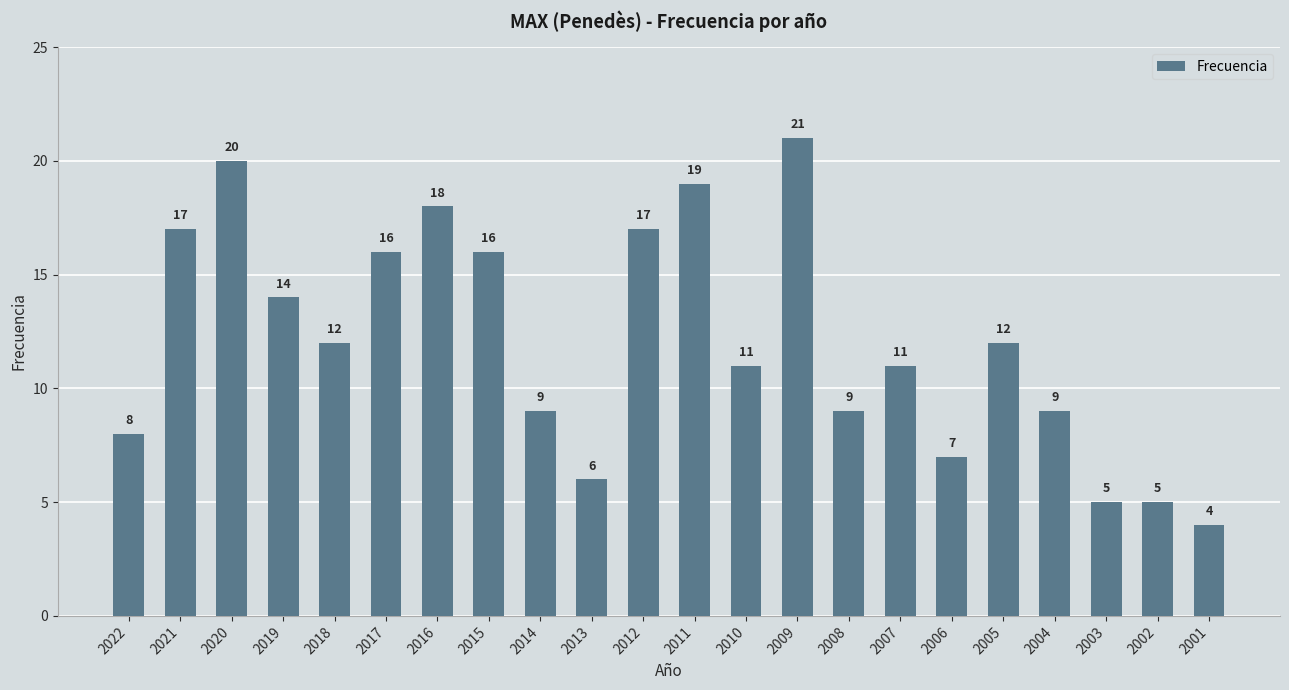

What is the change in value from 2022 to 2016?

+10